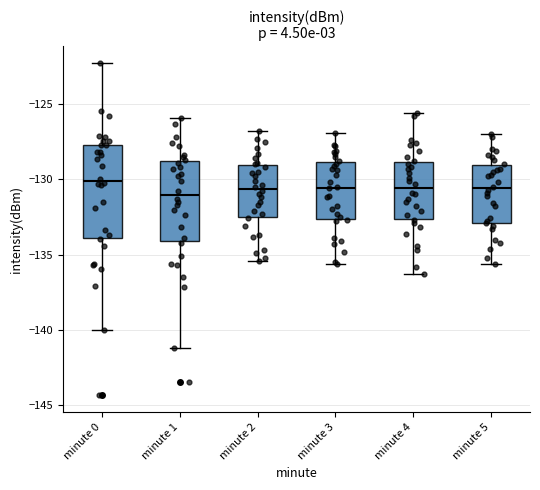

Where is the upper edge of the box for minute 2 on the y-axis? The values are not printed on the chart, so give them approximately, as read against the axis.

-129.0